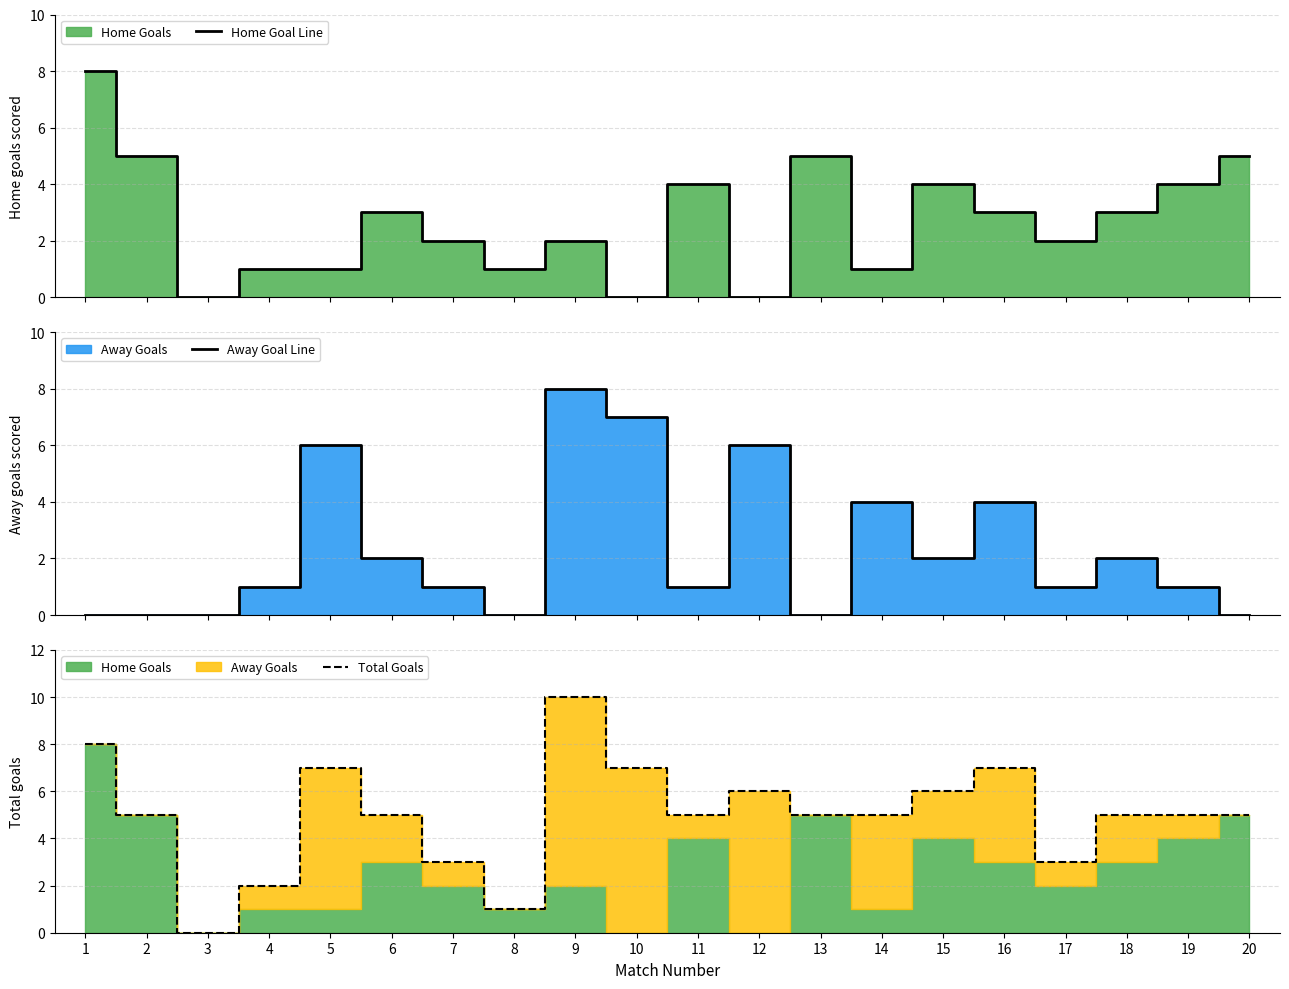

What is the total value across all series at 8?

2